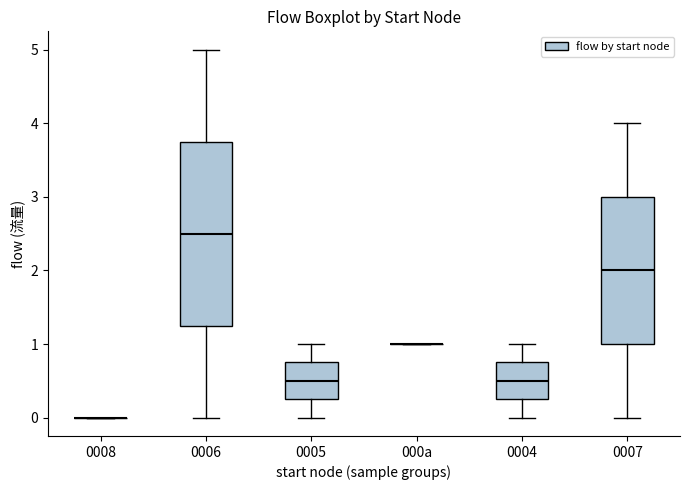

Reading left to right, transcribe this box plot: for each box, give where its median line is, the range the box spans, and where its two whiskers end, as read against the y-axis. The values are not printed on the chart, so give them approximately, as read against the axis.

0008: box collapsed to a line at 0.0, whiskers 0.0 to 0.0
0006: median 2.5, box 1.3 to 3.8, whiskers 0.0 to 5.0
0005: median 0.5, box 0.3 to 0.8, whiskers 0.0 to 1.0
000a: box collapsed to a line at 1.0, whiskers 1.0 to 1.0
0004: median 0.5, box 0.3 to 0.8, whiskers 0.0 to 1.0
0007: median 2.0, box 1.0 to 3.0, whiskers 0.0 to 4.0